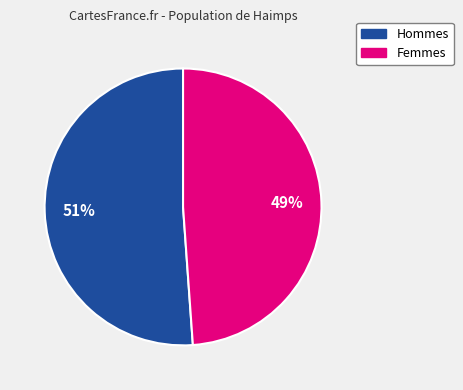

To the nearest percent, what is the average slice percentage?

50%